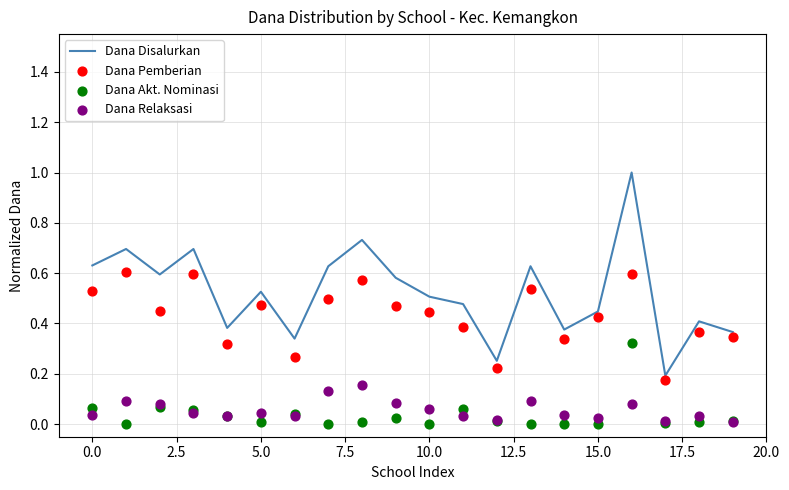

At which category is the sum across all series the highest?

16